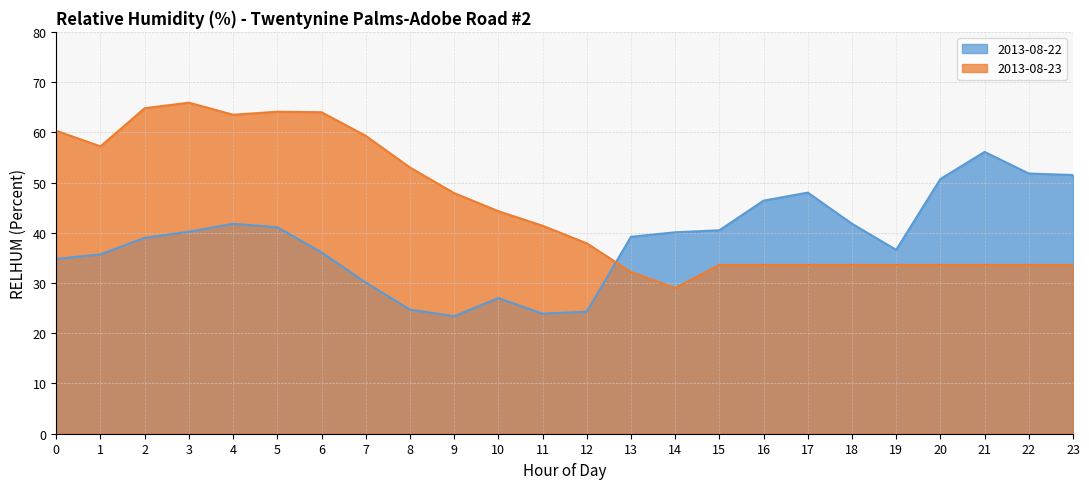

True or false: 2013-08-23 and 2013-08-22 intersect in this chart.

True